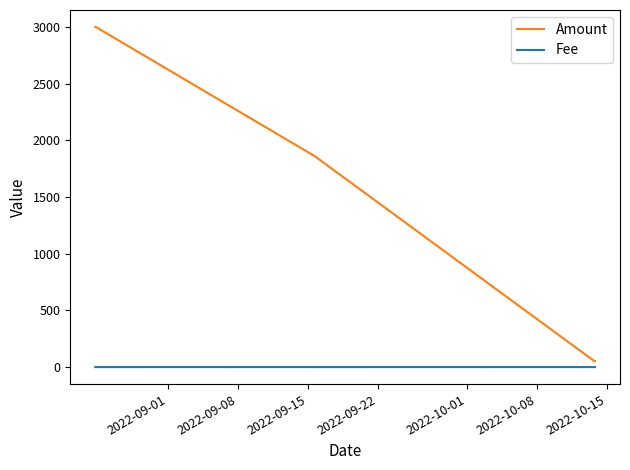

Which series has the largest total across all categories?

Amount